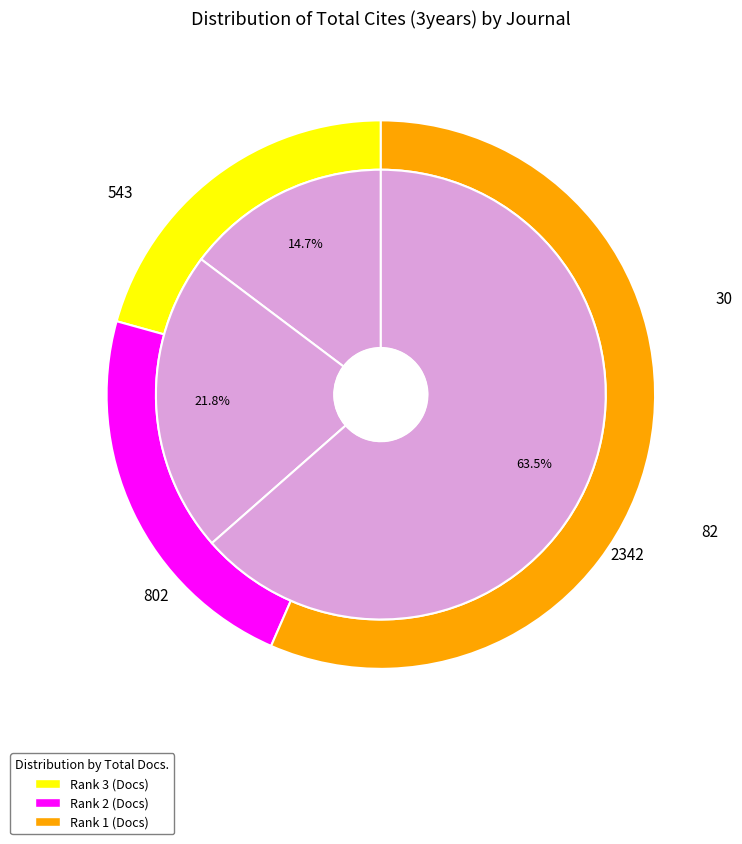

How many segments does this pie chart have?

3